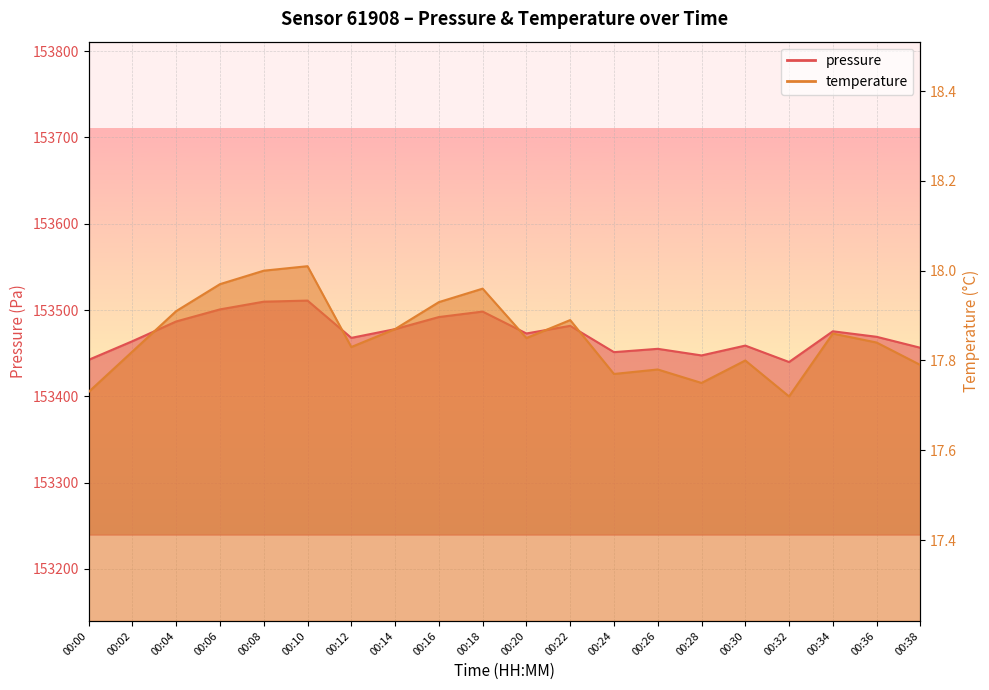

What are all the series names shown in the legend?

pressure, temperature